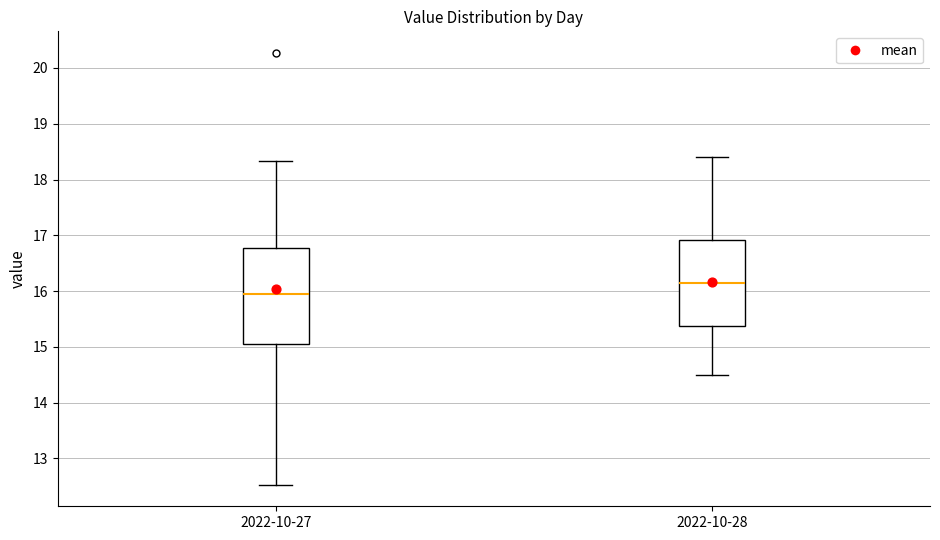

Reading left to right, transcribe this box plot: for each box, give where its median line is, the range the box spans, and where its two whiskers end, as read against the y-axis. The values are not printed on the chart, so give them approximately, as read against the axis.

2022-10-27: median 16.0, box 15.1 to 16.8, whiskers 12.5 to 18.3
2022-10-28: median 16.2, box 15.4 to 16.9, whiskers 14.5 to 18.4